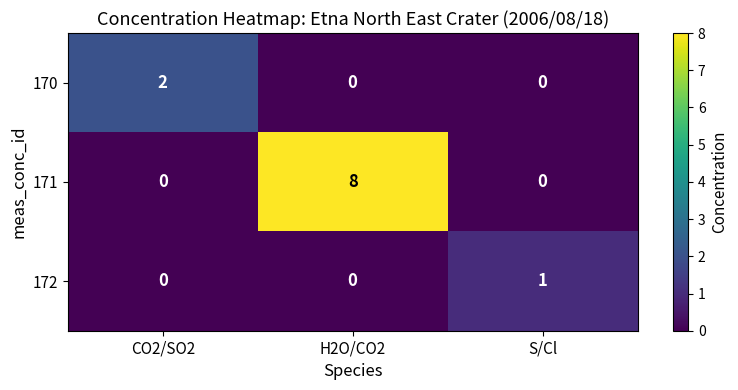

The value of 170 at H2O/CO2 is 0. True or false?

True